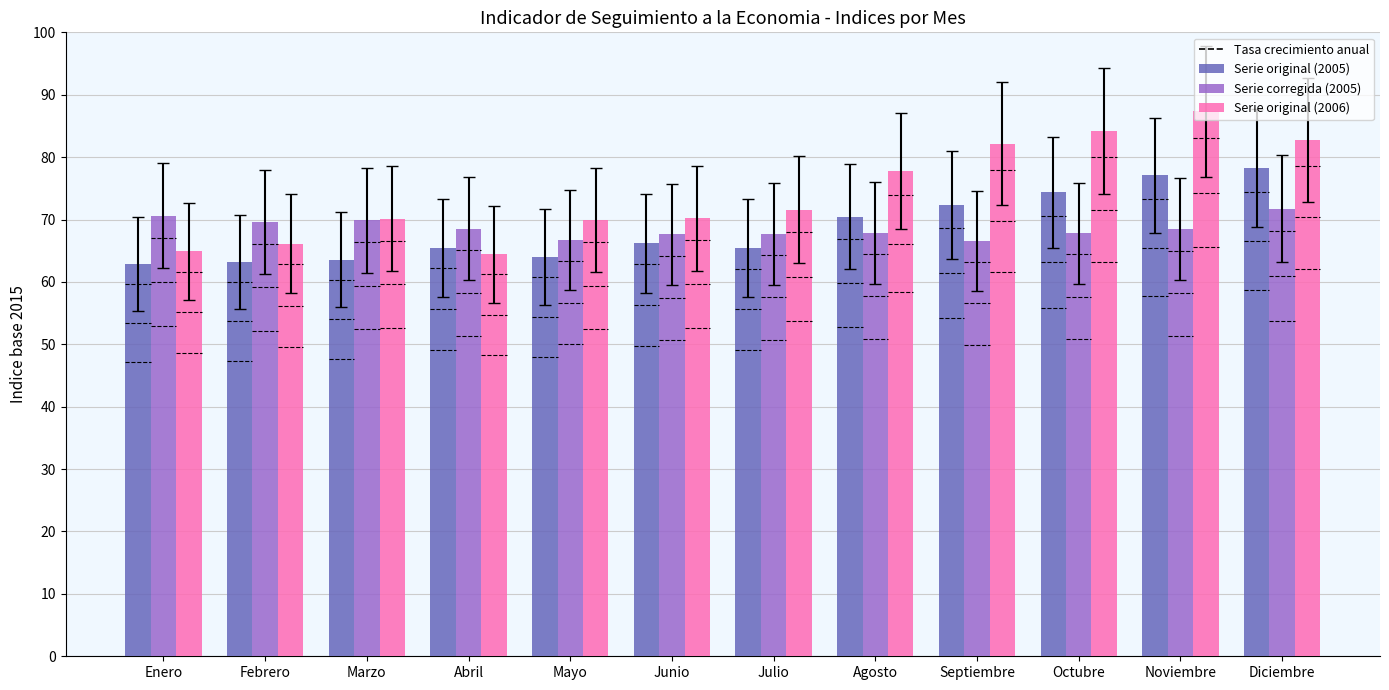

Which series has the largest range (max minus min)?

Serie original (2006)